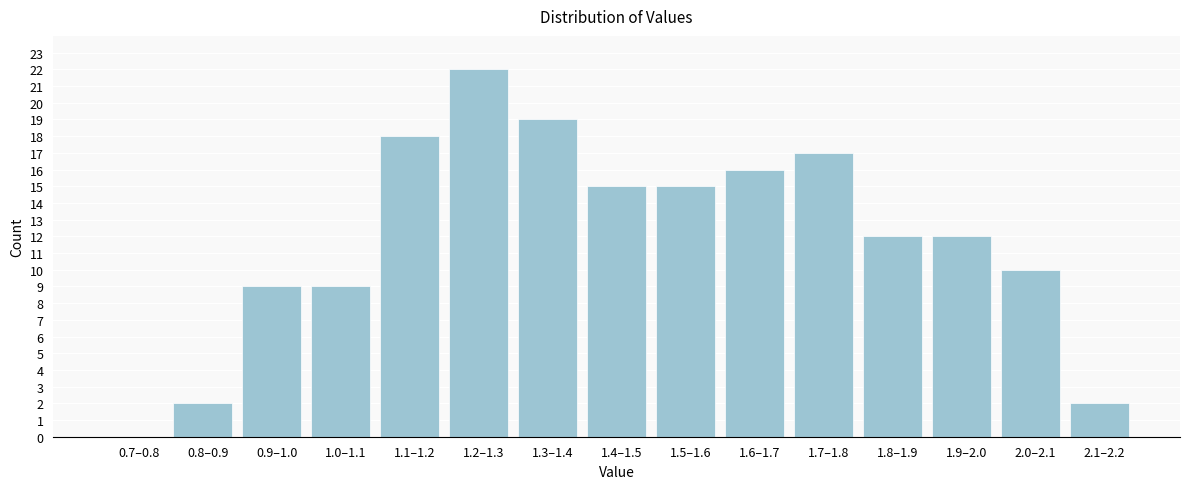

Reading left to right, transcribe all the data shown in this chart.

0.7–0.8=0	0.8–0.9=2	0.9–1.0=9	1.0–1.1=9	1.1–1.2=18	1.2–1.3=22	1.3–1.4=19	1.4–1.5=15	1.5–1.6=15	1.6–1.7=16	1.7–1.8=17	1.8–1.9=12	1.9–2.0=12	2.0–2.1=10	2.1–2.2=2